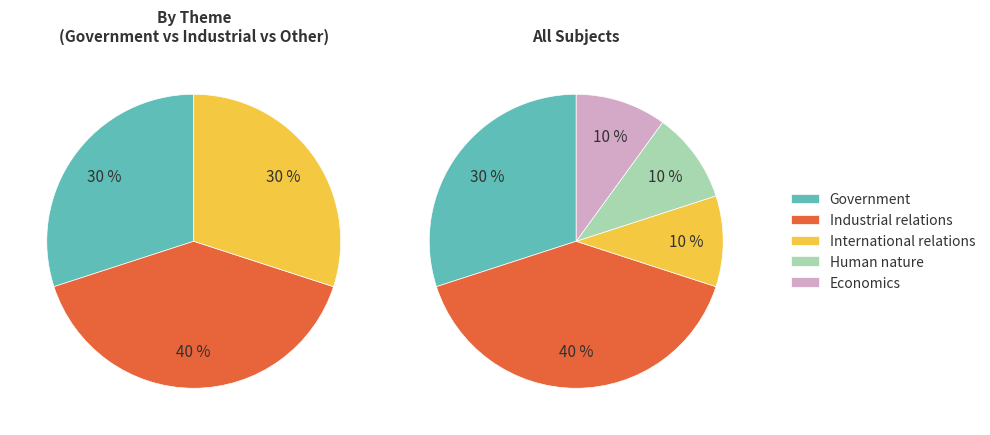

What percentage is the Economics slice, to the nearest percent?

10%